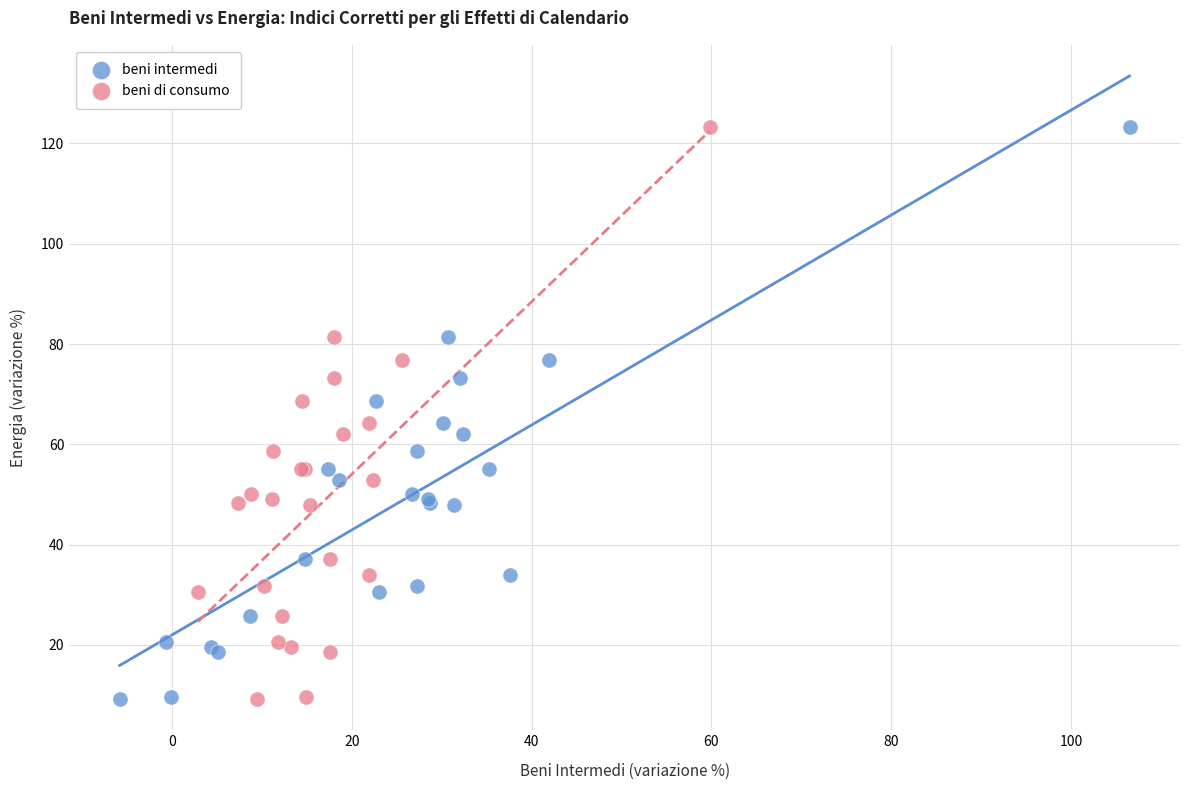

What are all the series names shown in the legend?

beni intermedi, beni di consumo